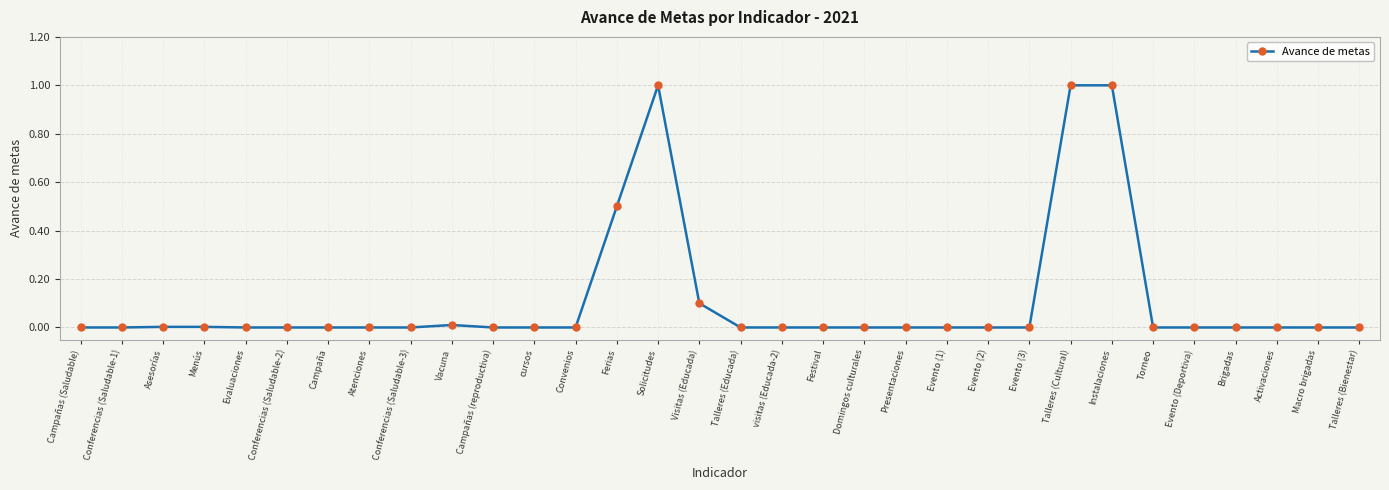

What is the label of the 28th point from the left?

Evento (Deportiva)